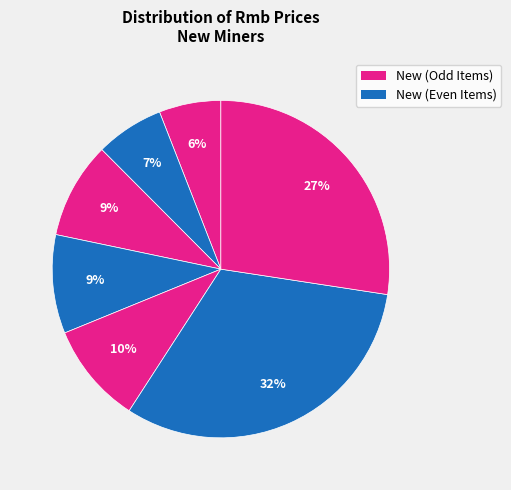

How many slices are in this pie chart?

7